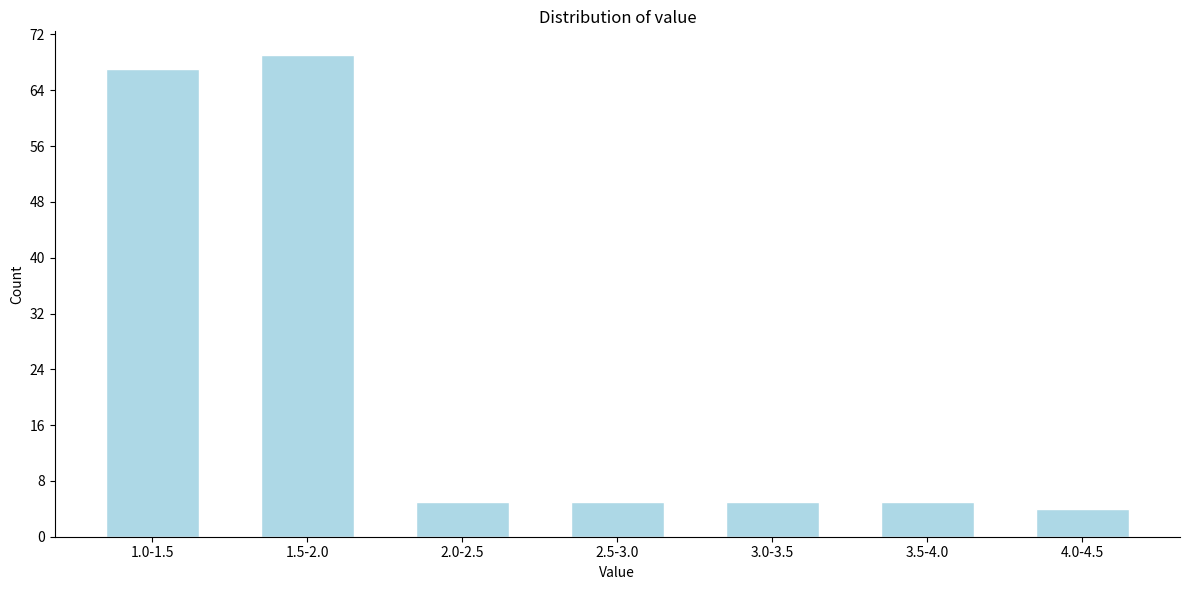

Reading left to right, list all the values displayed in this chart.

1.0-1.5=67	1.5-2.0=69	2.0-2.5=5	2.5-3.0=5	3.0-3.5=5	3.5-4.0=5	4.0-4.5=4